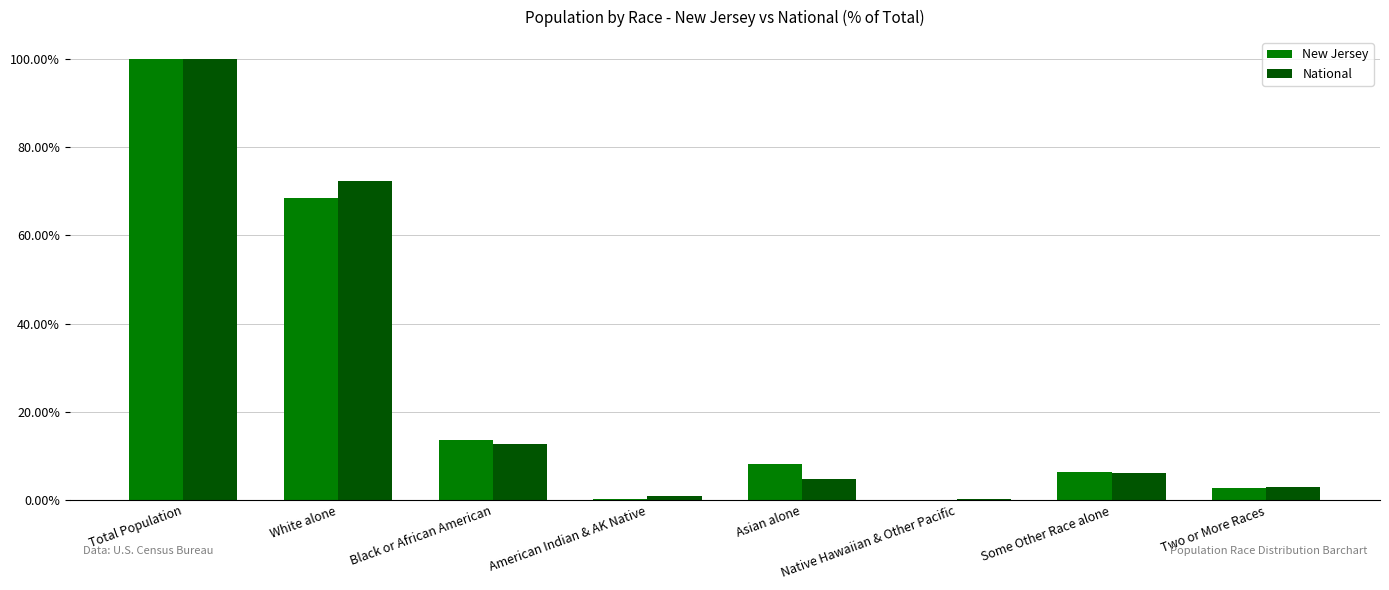

At which label is National closest to 50?

White alone